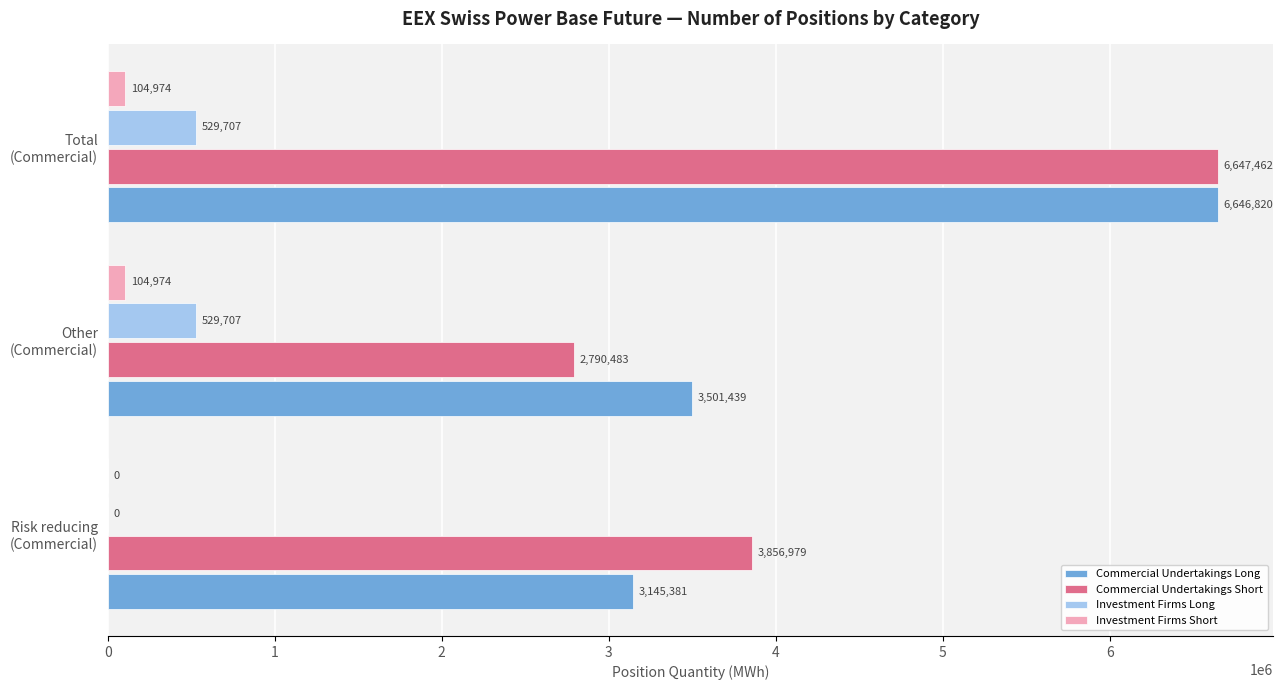

What is the sum of all Investment Firms Short values?

209948